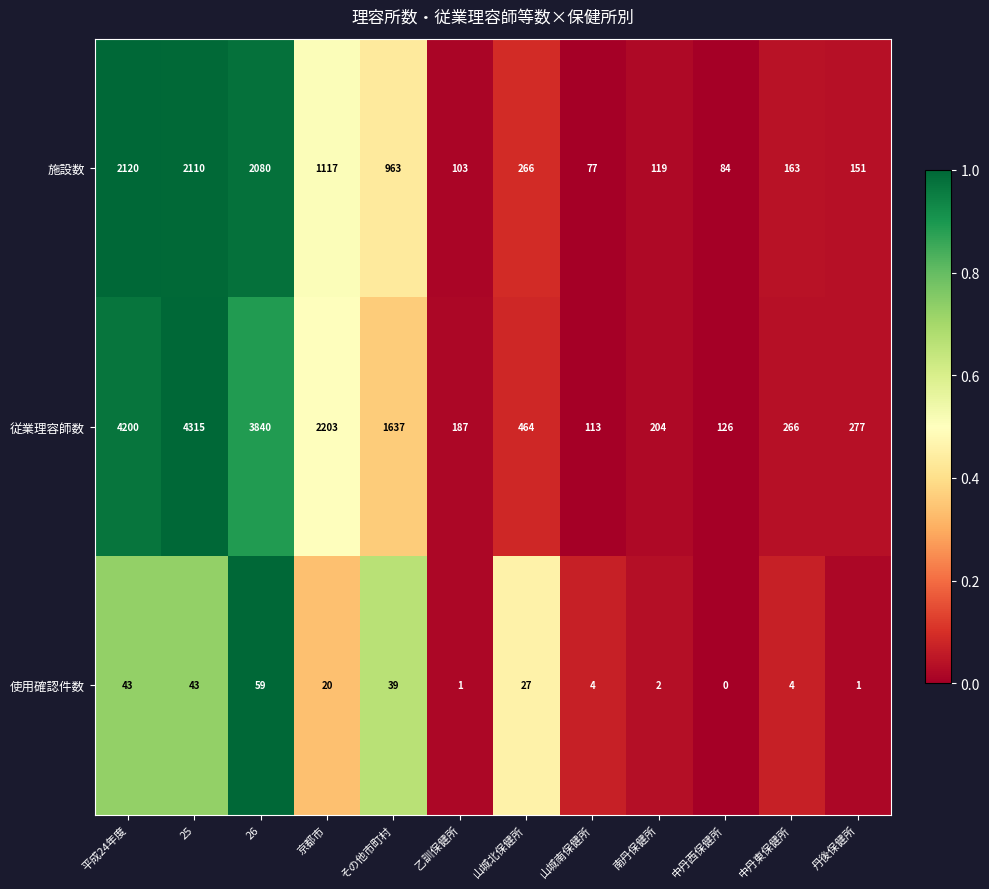

Which category has the lowest value across all series?

中丹西保健所